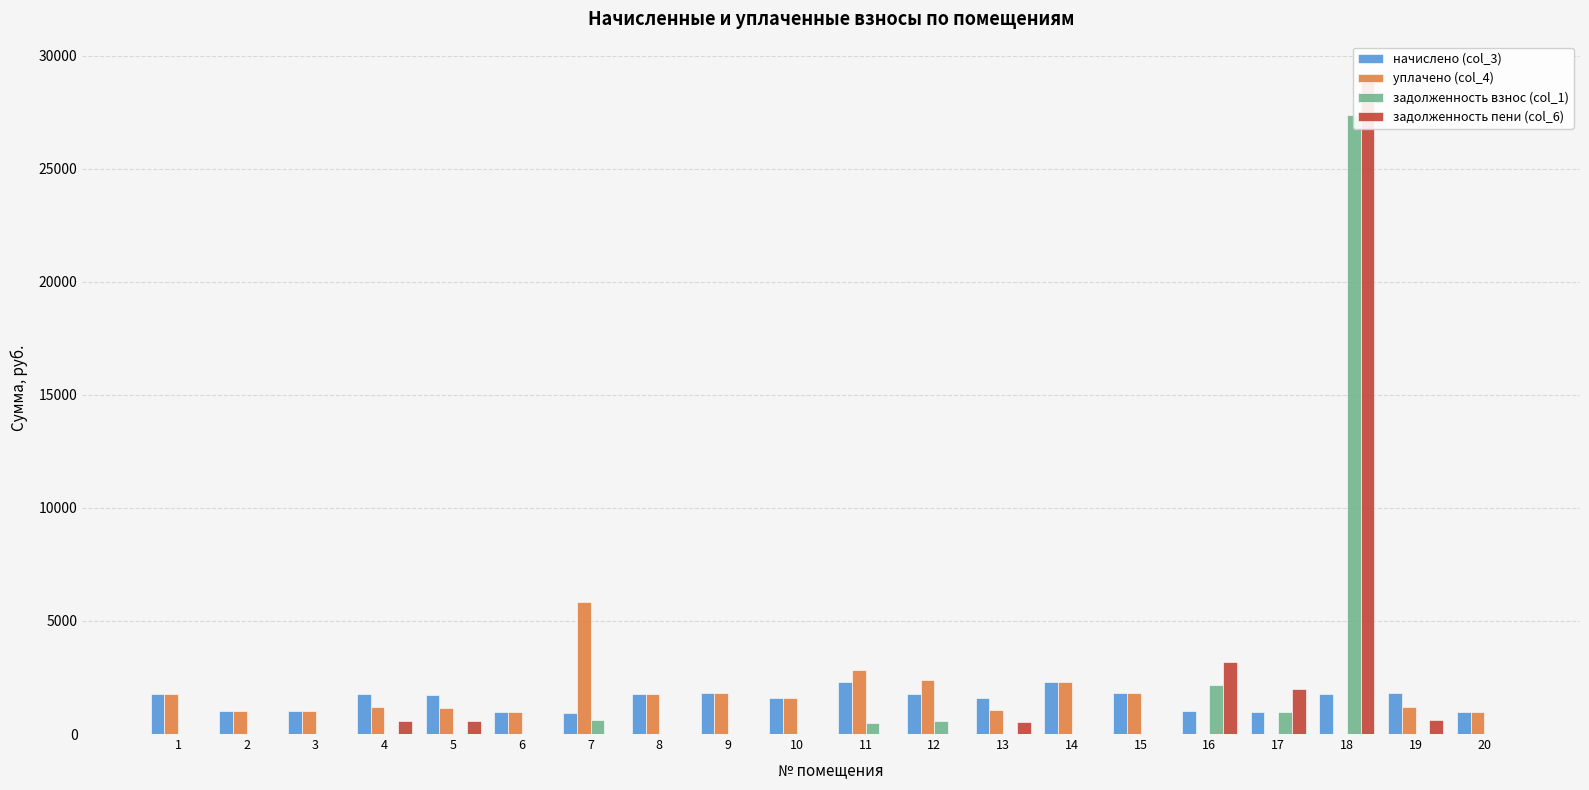

Which series has the largest range (max minus min)?

задолженность пени (col_6)